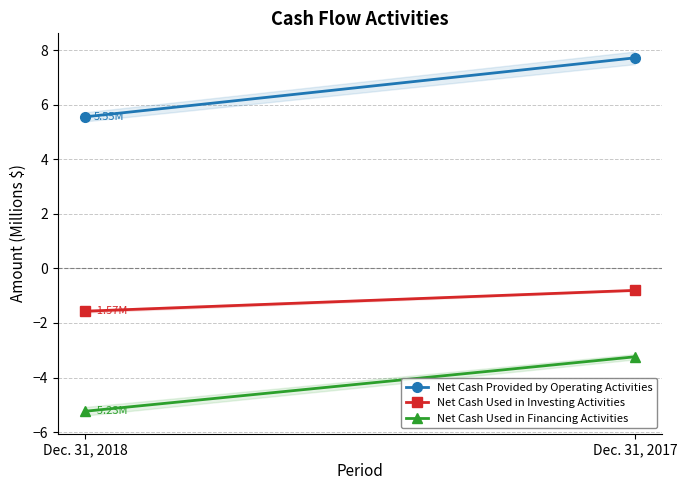

At which label does Net Cash Provided by Operating Activities reach its minimum?

Dec. 31, 2018